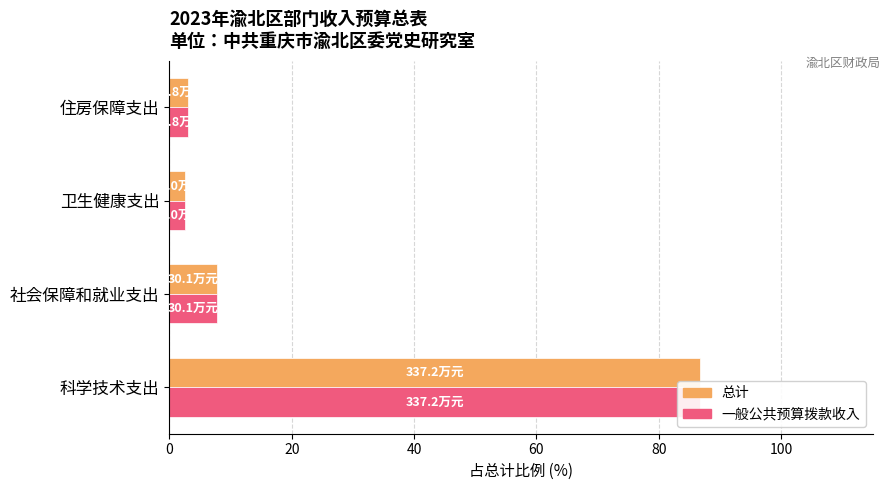

At how many categories does at least one series exceed 70?

1